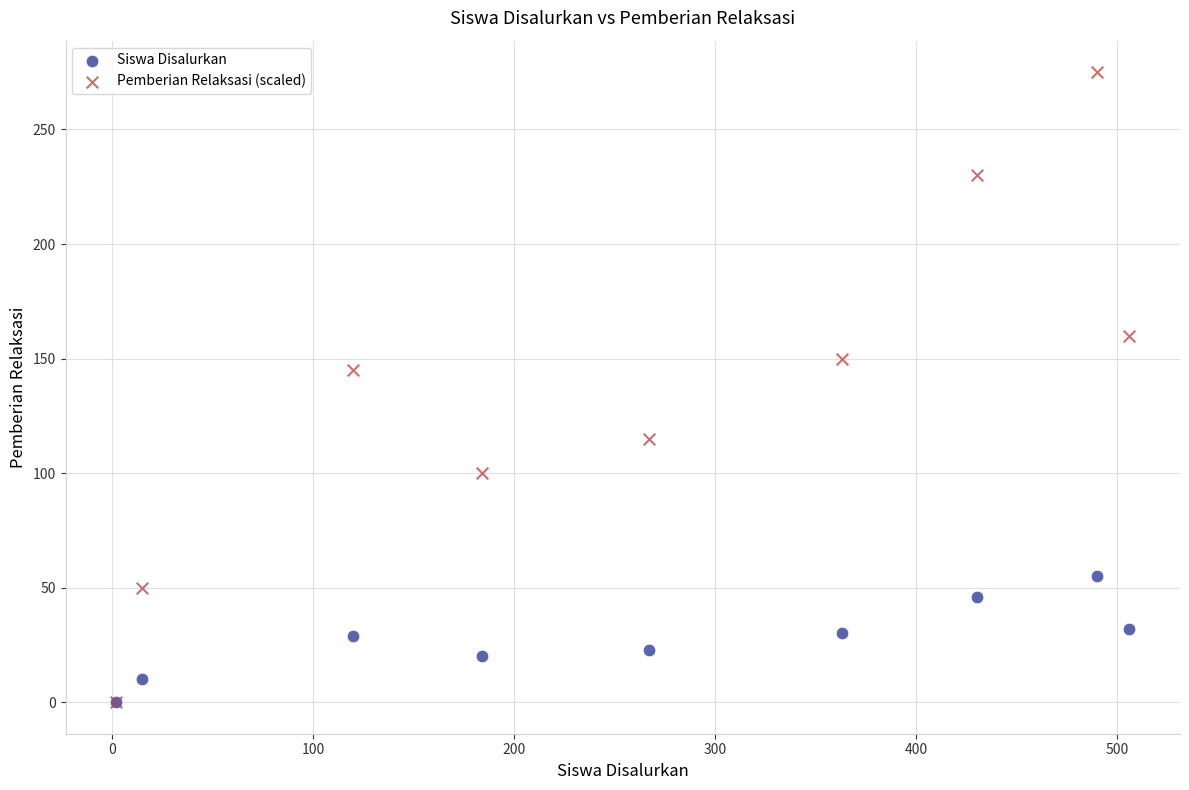

In the Pemberian Relaksasi (scaled) series, what Y value is closest to 137?

145